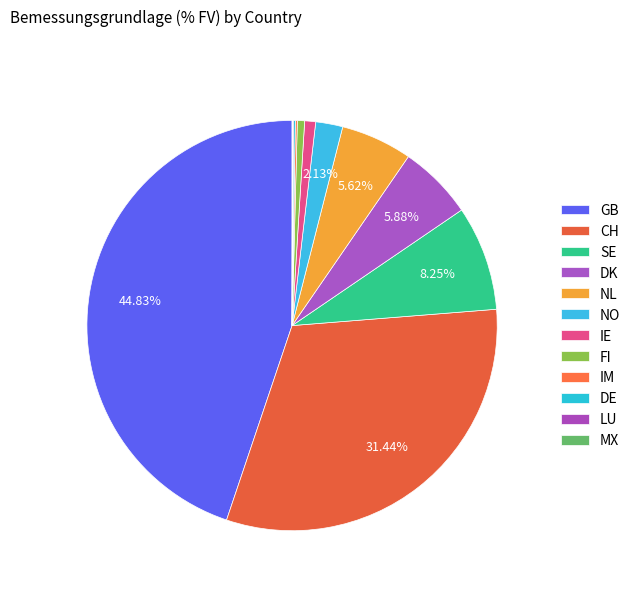

What is the change in value from IE to IM?

-0.7